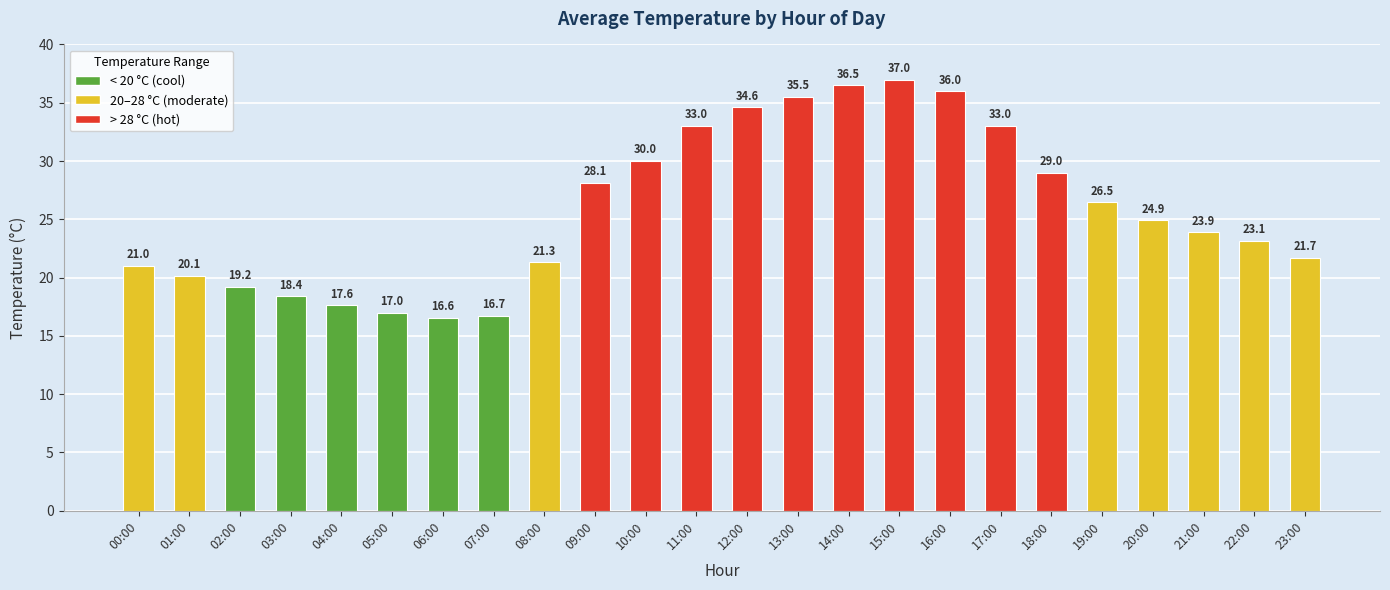

How many data points are above 24?

12